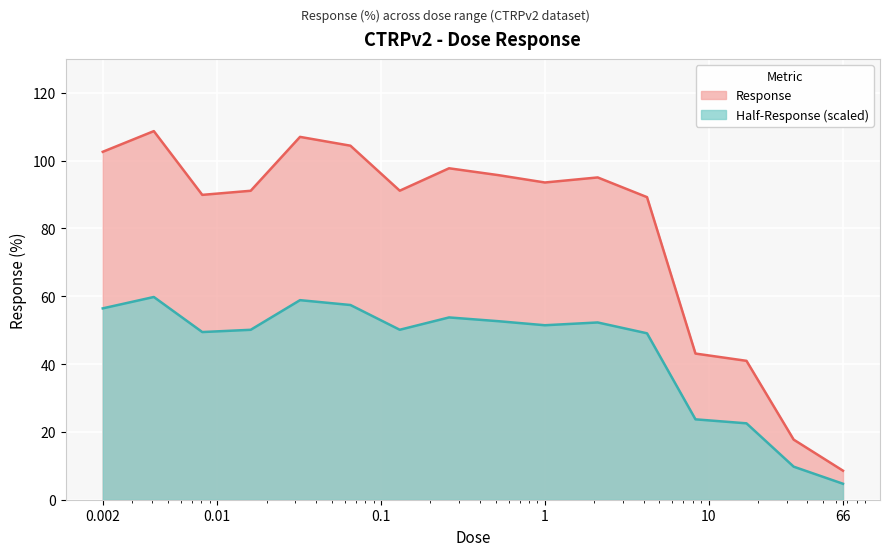

What is the highest value of the Half-Response (scaled) series?

59.8